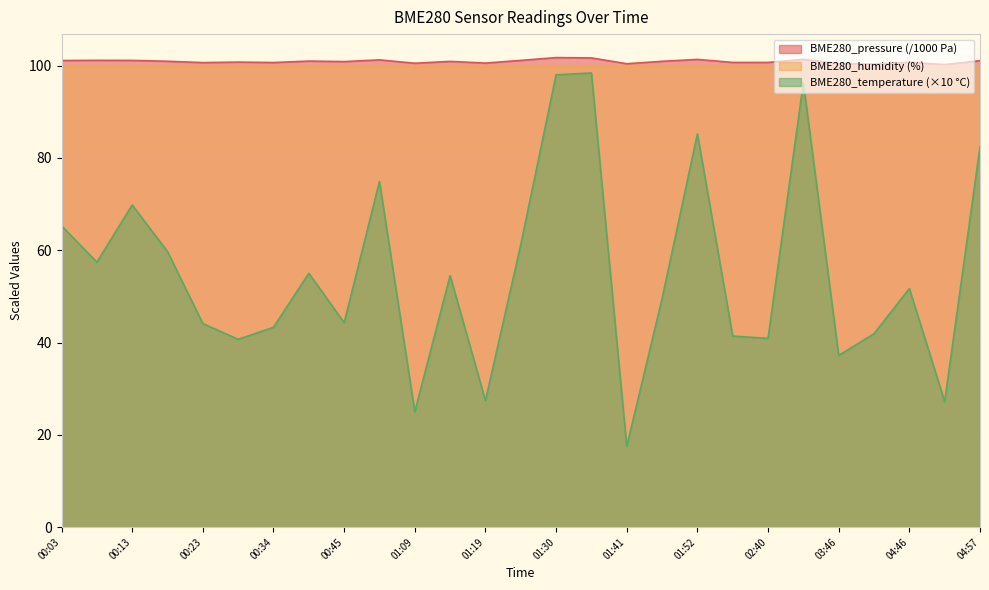

The BME280_pressure series shows 100.2 at 04:52. True or false?

True